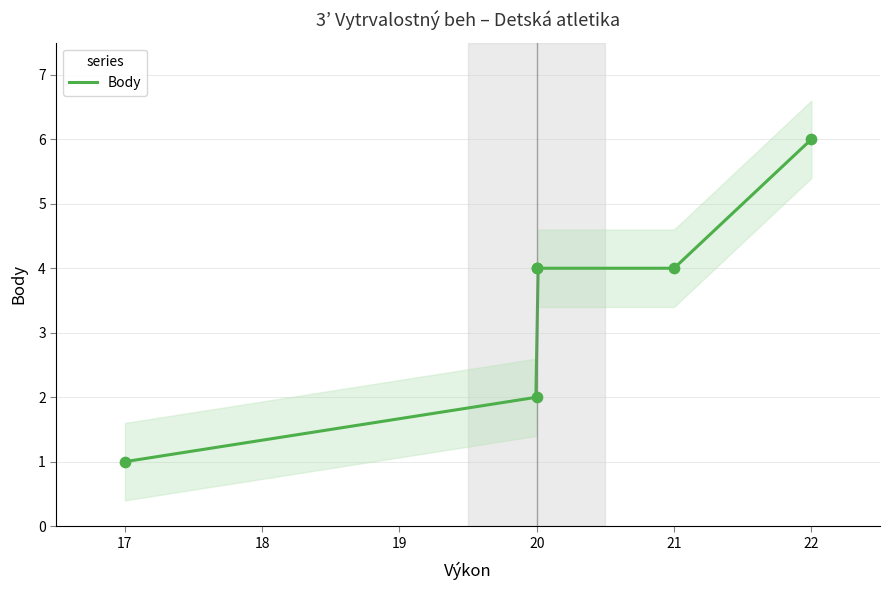

Which has a higher value, 17 or 20?

20